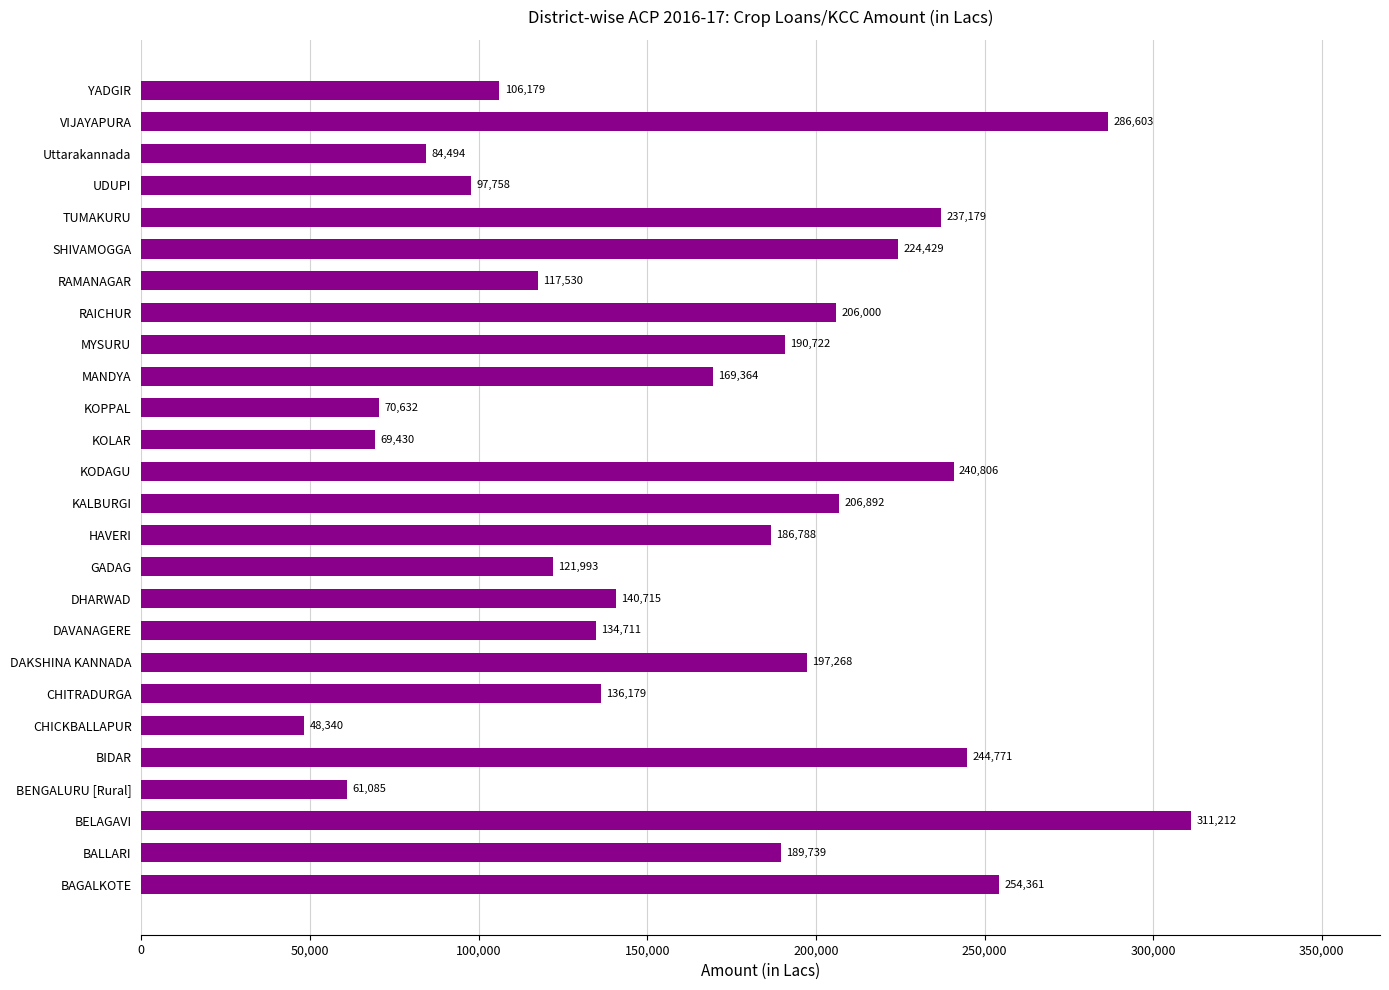

What is the greatest value displayed?

311212.3